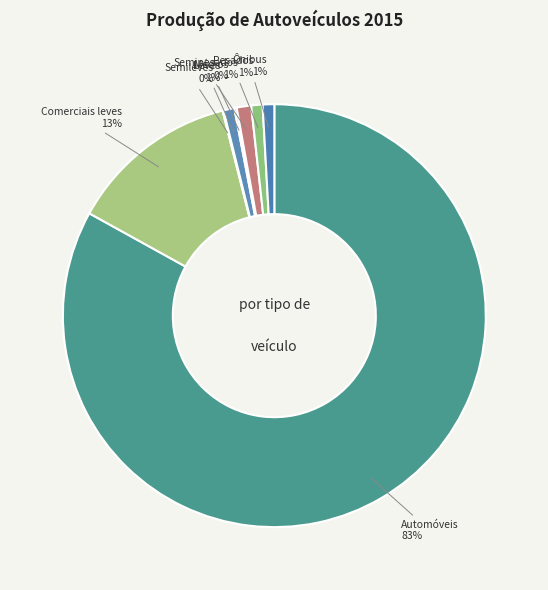

How many slices are in this pie chart?

8